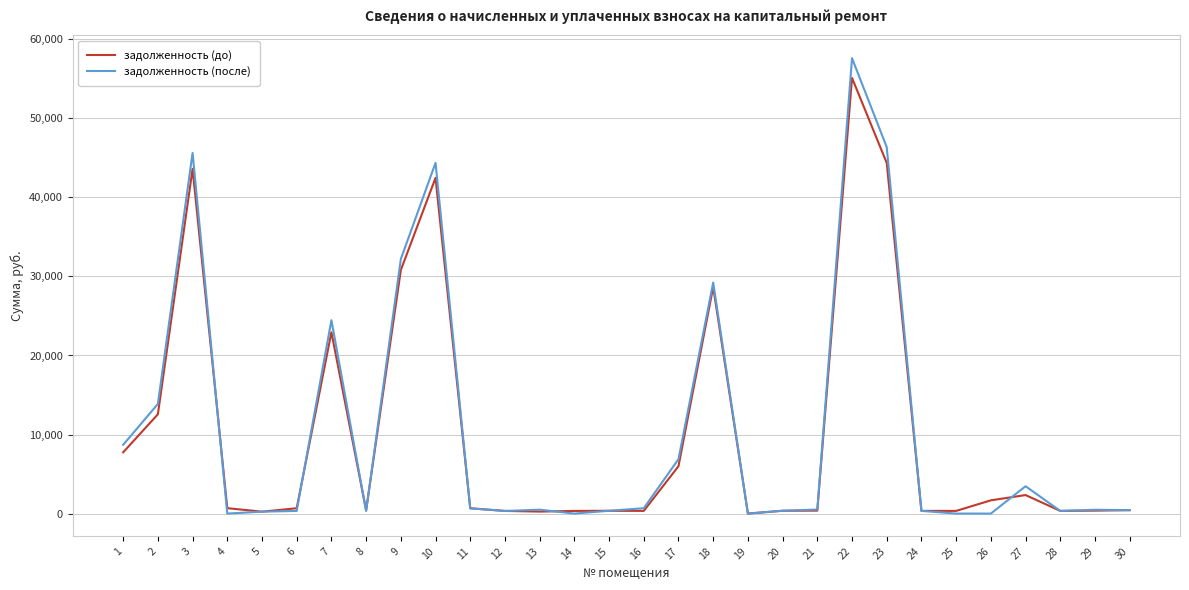

What is the highest value of the задолженность (до) series?

55116.7